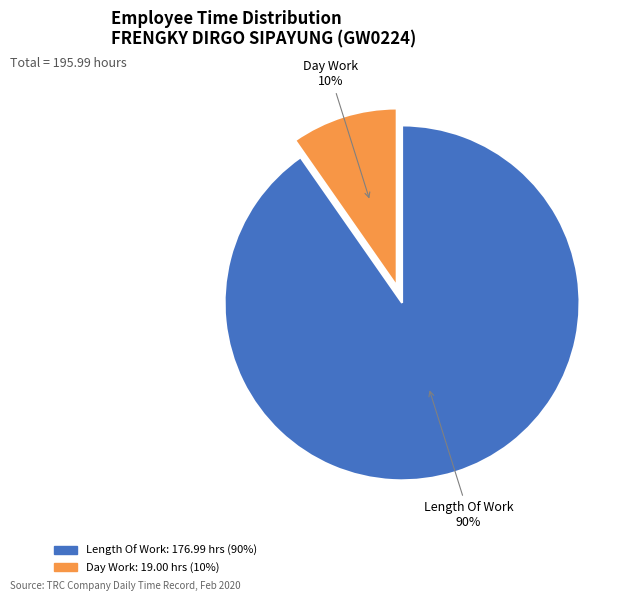

To the nearest percent, what is the combined percentage of Length Of Work and Day Work?

100%